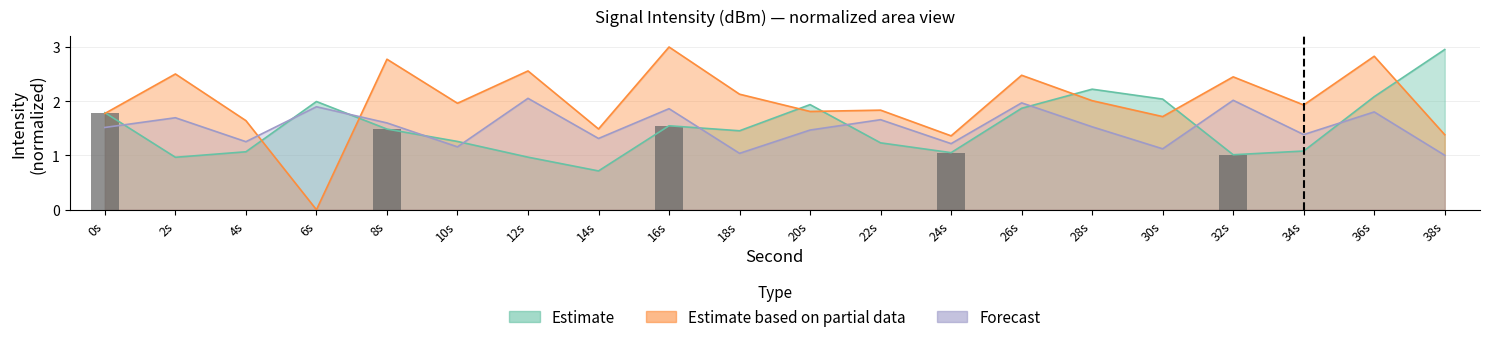

Reading left to right, extract all data points from this chart.

Estimate: 1.8	1.0	1.1	2.0	1.5	1.3	1.0	0.7	1.5	1.5	1.9	1.2	1.1	1.9	2.2	2.0	1.0	1.1	2.1	3.0
Estimate based on partial data: 1.8	2.5	1.6	0.0	2.8	2.0	2.6	1.5	3.0	2.1	1.8	1.8	1.4	2.5	2.0	1.7	2.4	1.9	2.8	1.4
Forecast: 1.5	1.7	1.3	1.9	1.6	1.2	2.1	1.3	1.9	1.0	1.5	1.7	1.2	2.0	1.5	1.1	2.0	1.4	1.8	1.0